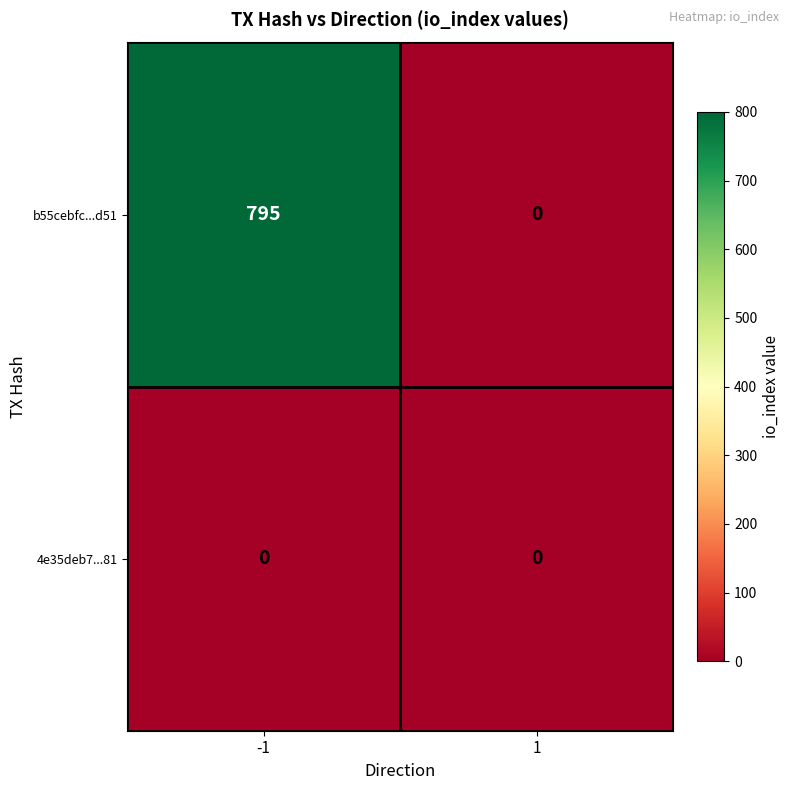

Which series has the widest spread of values?

b55cebfc...d51